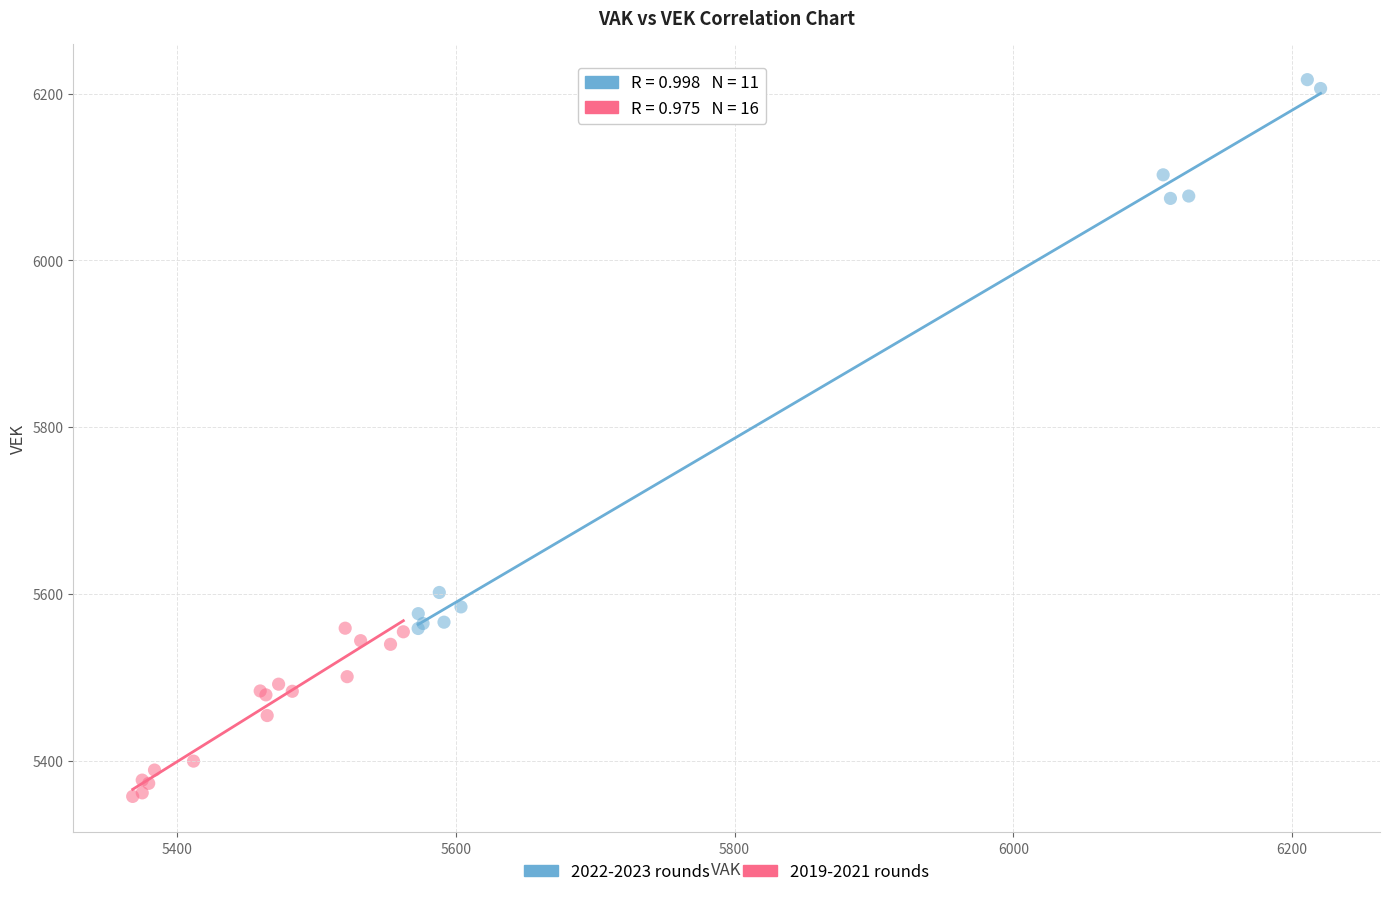

Which series has the largest Y range (max minus min)?

2022-2023 rounds